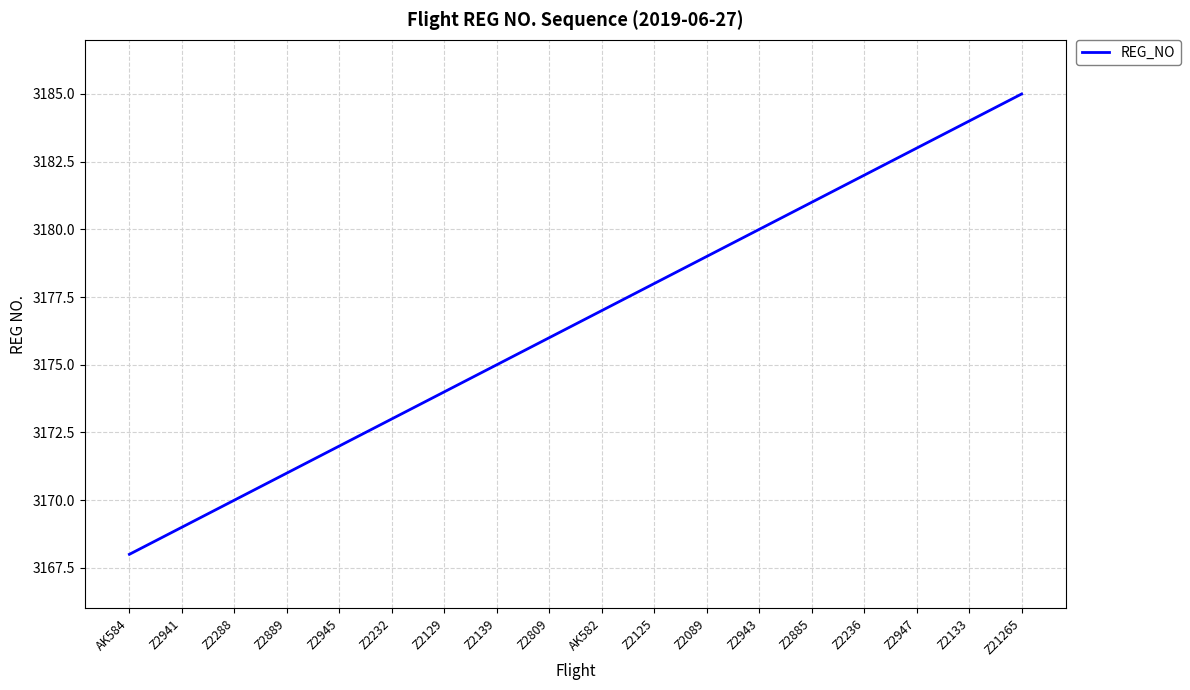

Reading left to right, transcribe all the data shown in this chart.

AK584=3168	Z2941=3169	Z2288=3170	Z2889=3171	Z2945=3172	Z2232=3173	Z2129=3174	Z2139=3175	Z2809=3176	AK582=3177	Z2125=3178	Z2089=3179	Z2943=3180	Z2885=3181	Z2236=3182	Z2947=3183	Z2133=3184	Z21265=3185